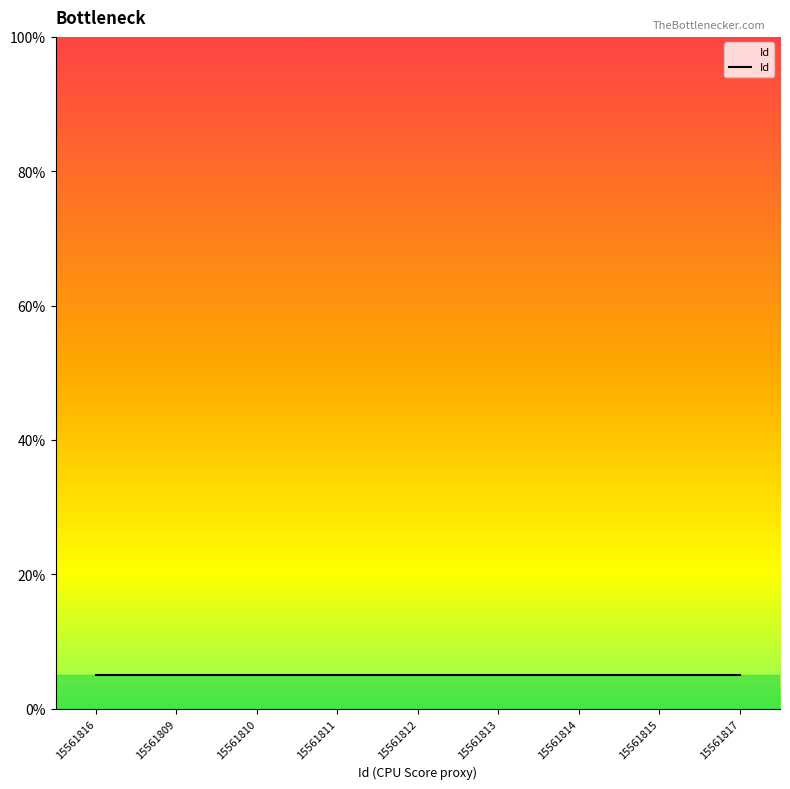

What position from the left is 15561813?

6